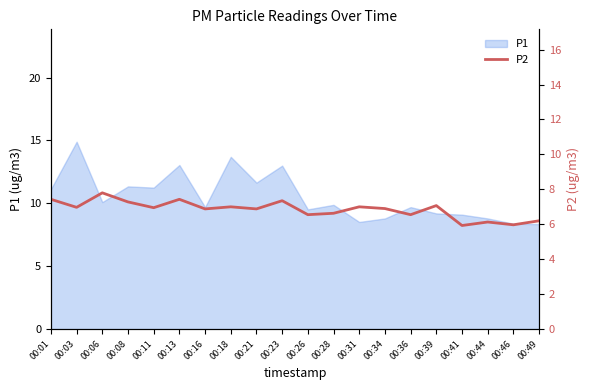

The P1 series shows 5.2 at 00:23. True or false?

False